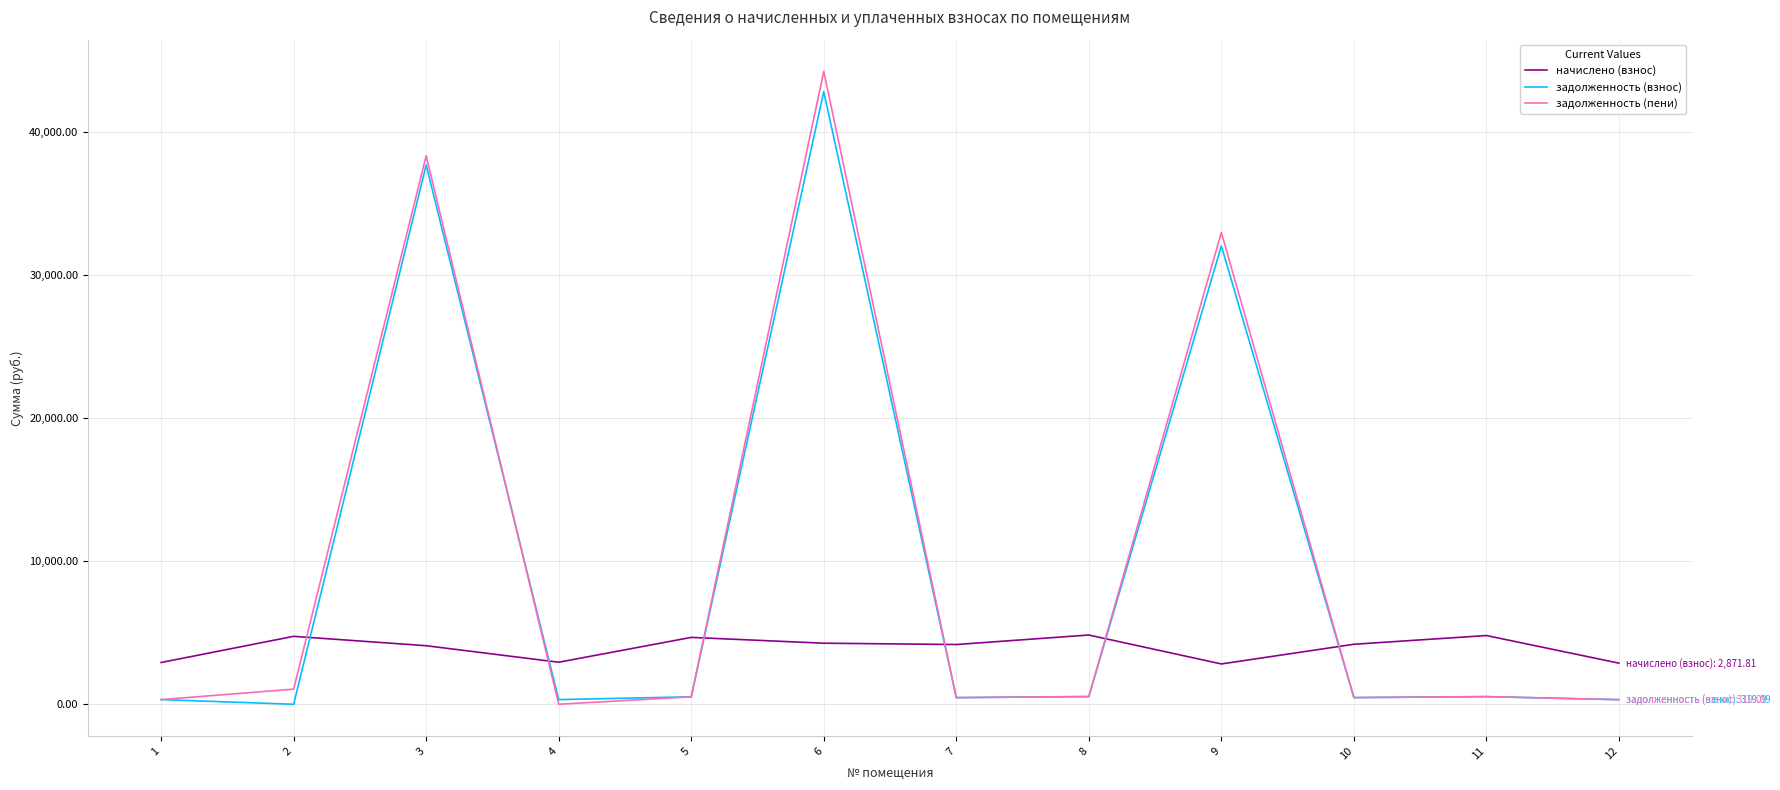

Where do задолженность (пени) and начислено (взнос) first cross each other?

2 and 3